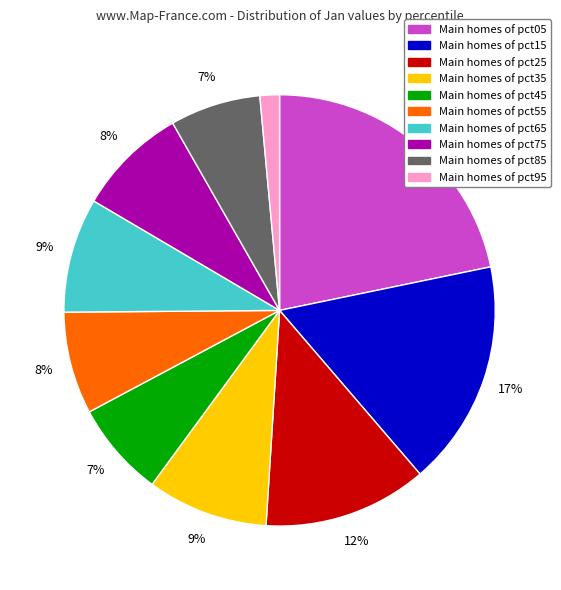

Does any single category account for the majority?

No